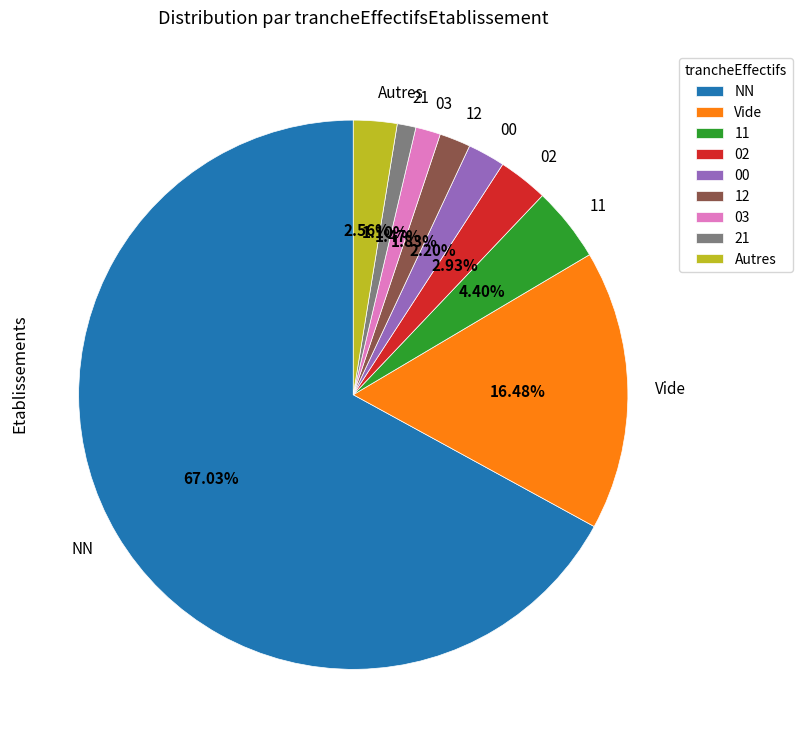

What is the largest slice in the pie chart?

NN